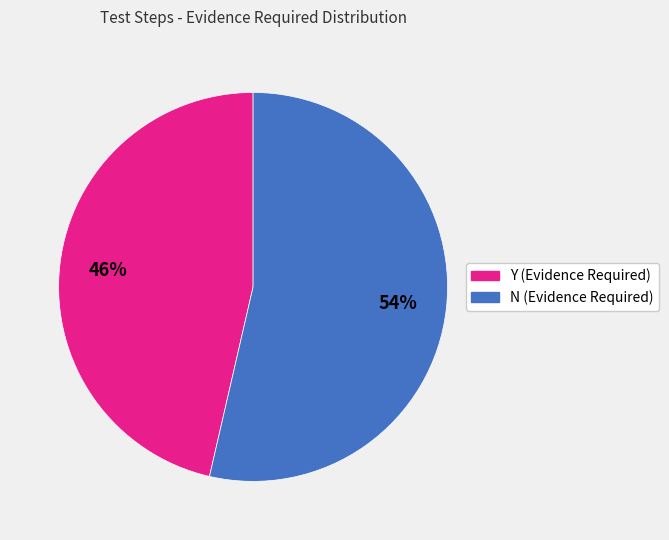

To the nearest percent, what portion does N represent?

54%